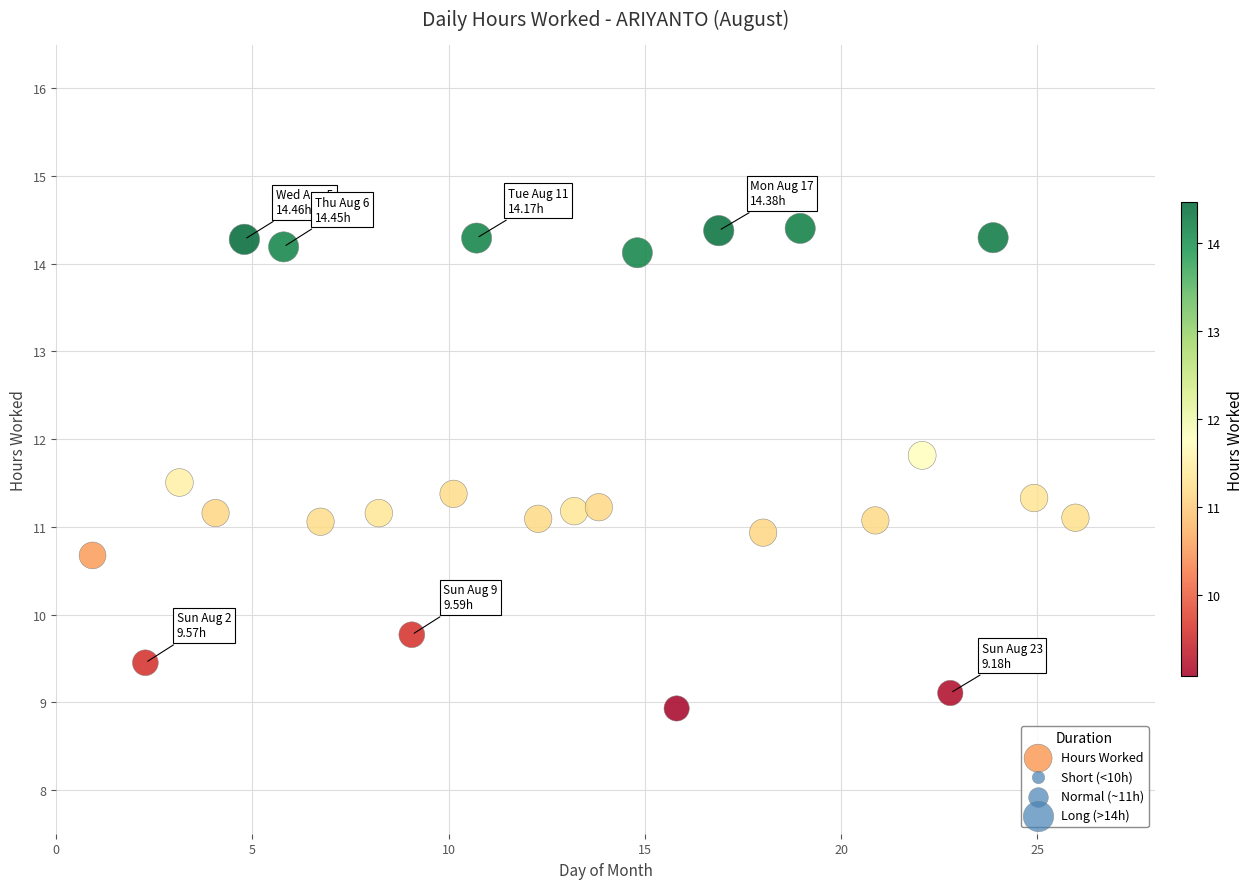

What is the range of Y values (max minus min)?

5.5